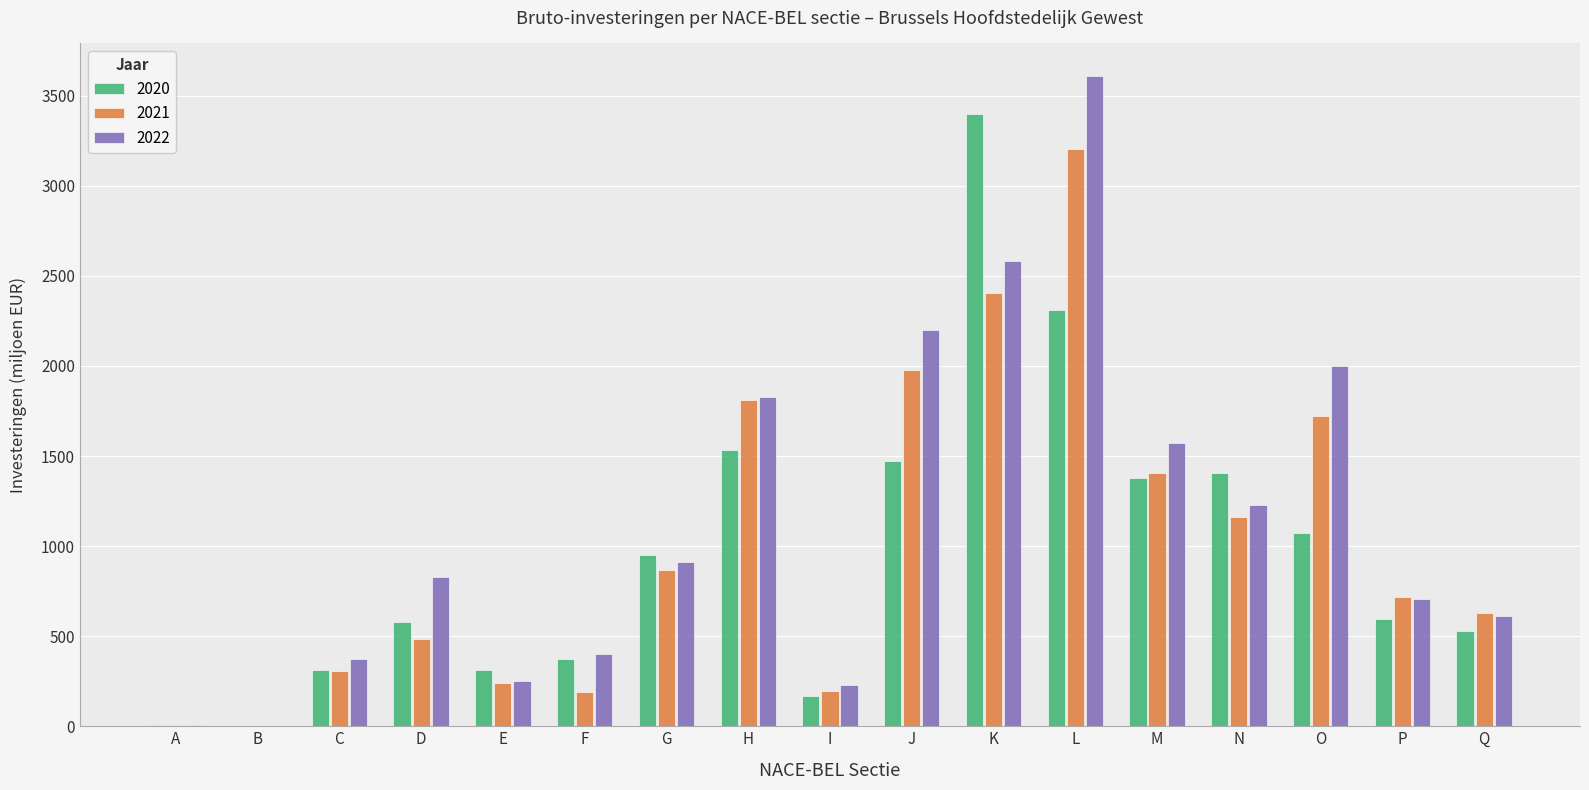

The value of 2022 at K is 1063.0. True or false?

False